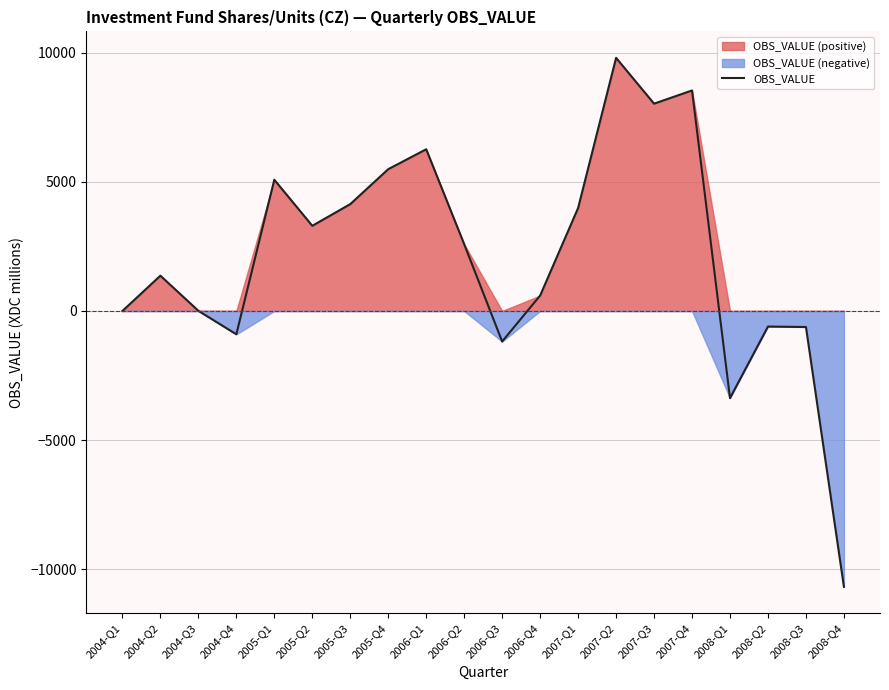

What value does the data have at 2005-Q4, to the nearest 50?

5500